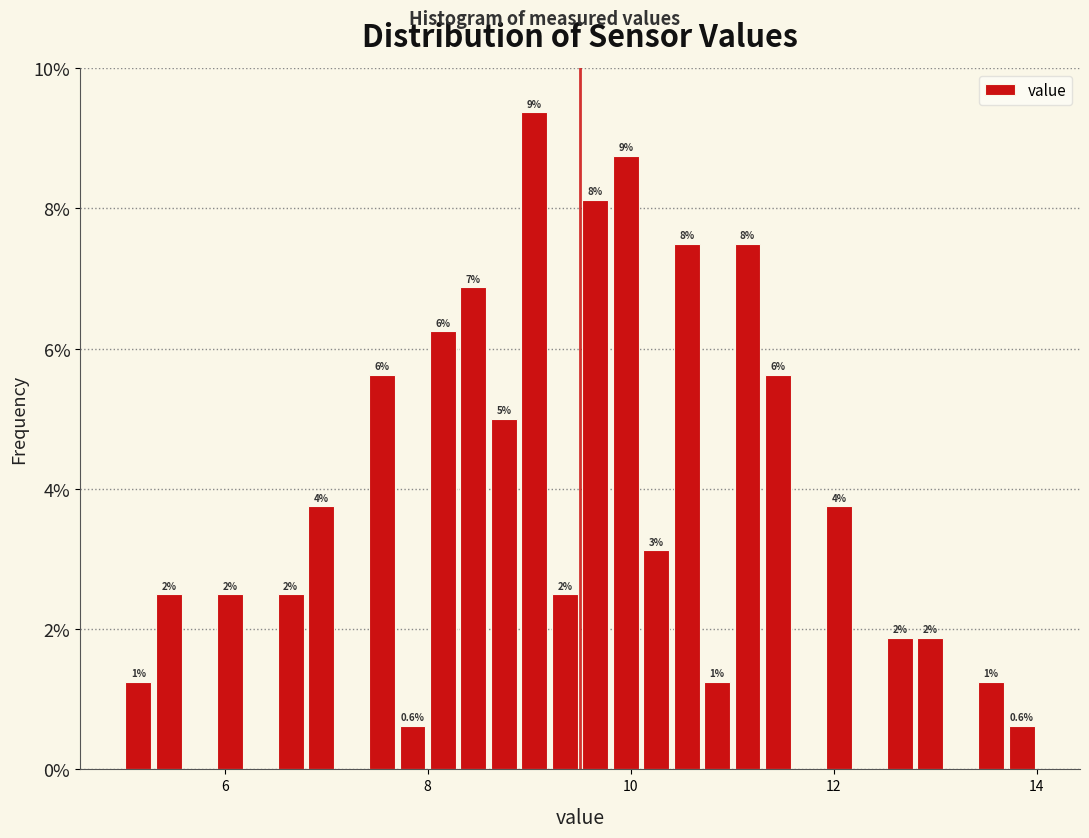

Read against the x-axis, roughly where is the centre of the tallest bar?

9.0